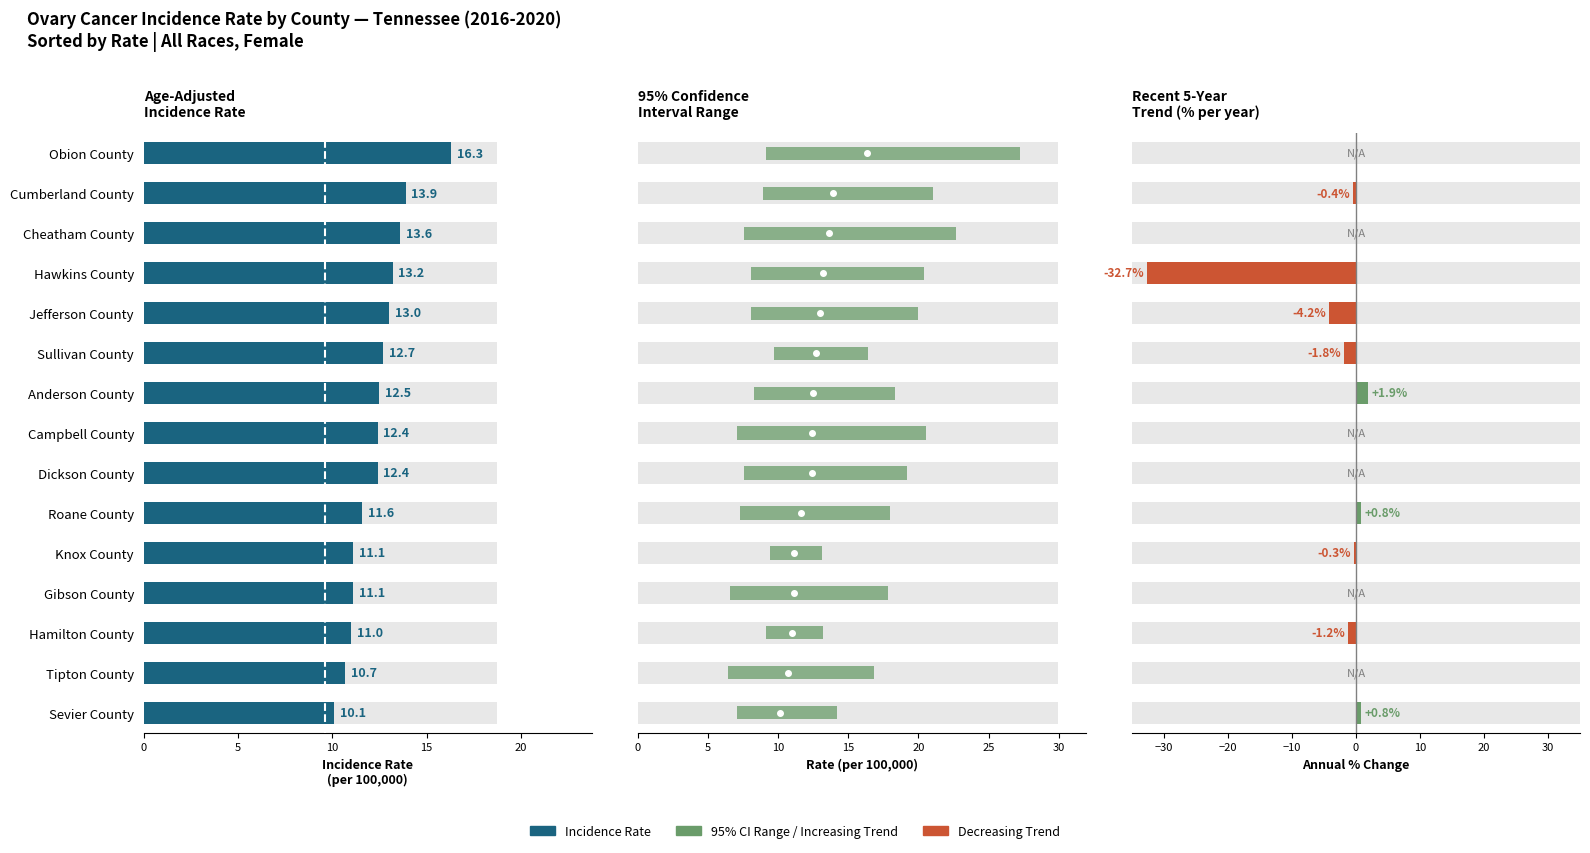

Read the lower_ci value at 3.

8.1